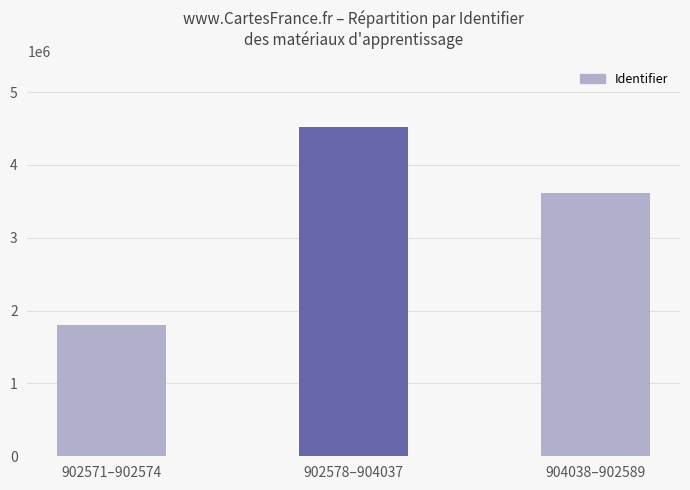

Is it true that the value at 902578–904037 is 6760613?

False